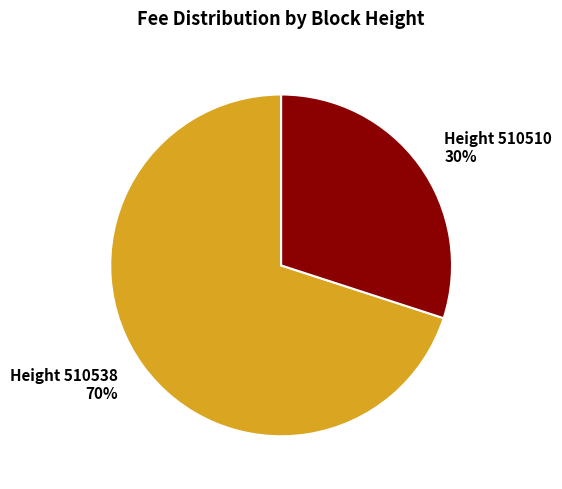

To the nearest percent, what is the average slice percentage?

50%